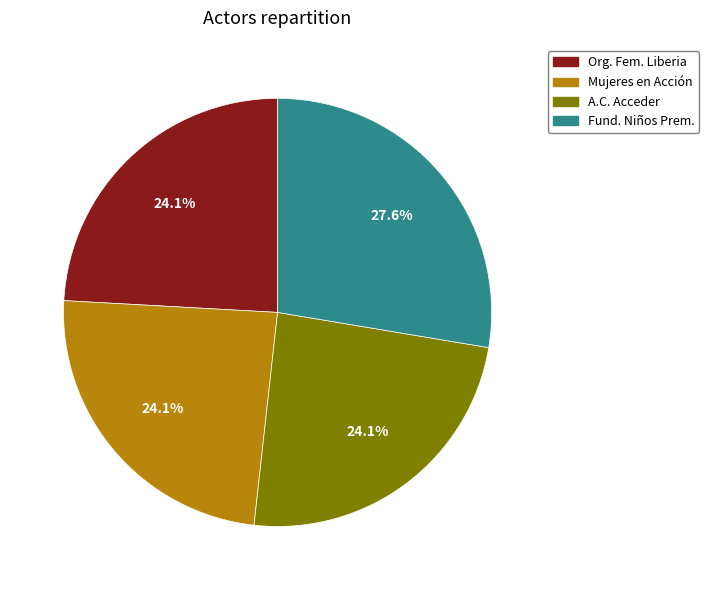

Does any single category account for the majority?

No